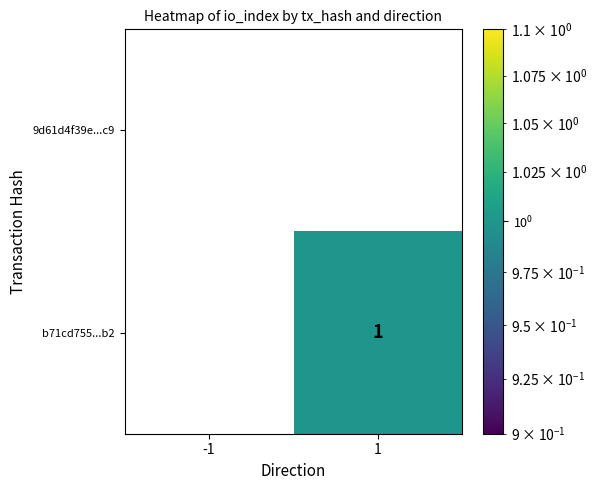

Which series has the widest spread of values?

b71cd755...b2